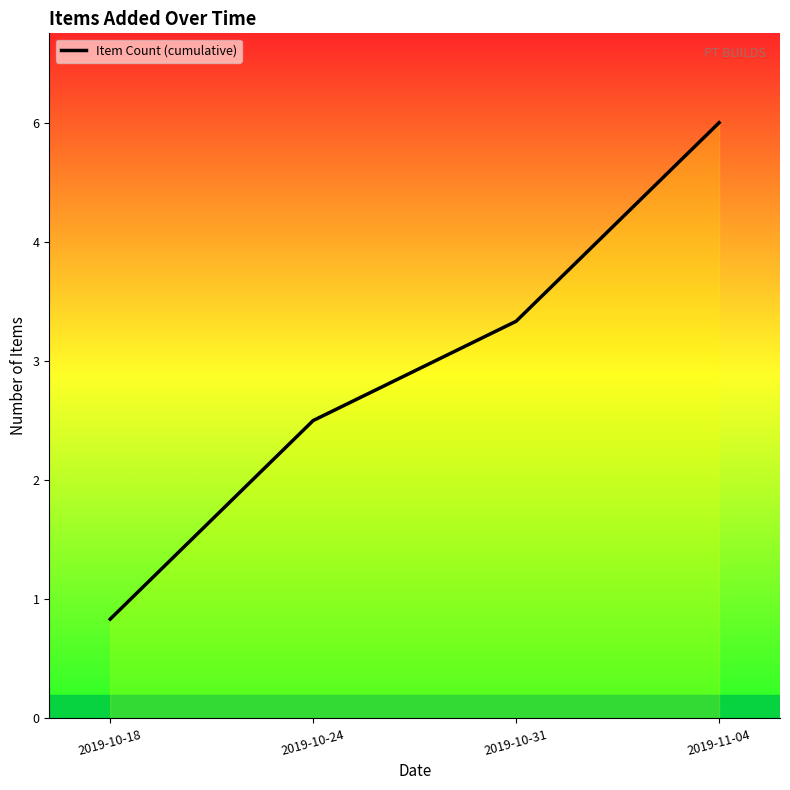

Which label corresponds to the smallest value in the chart?

2019-10-18